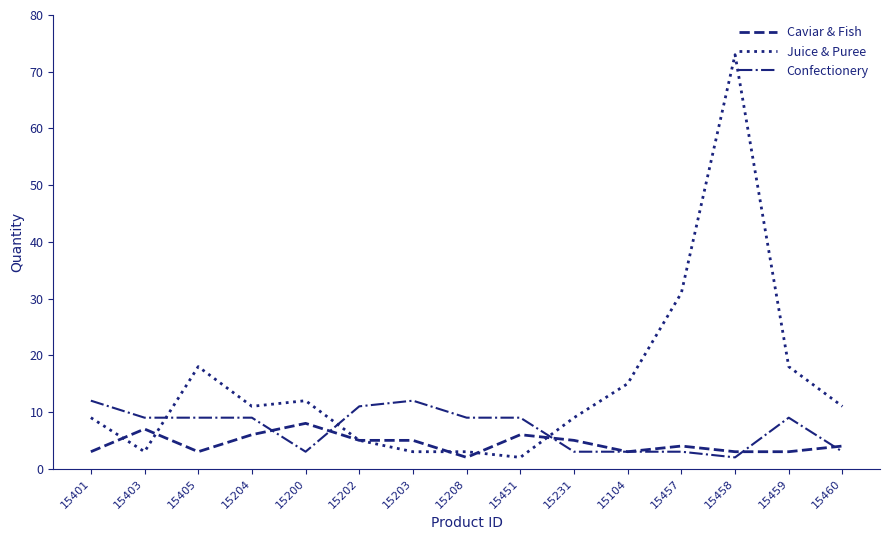

Rank the series by their maximum value, from highest to lowest.

Juice & Puree, Confectionery, Caviar & Fish